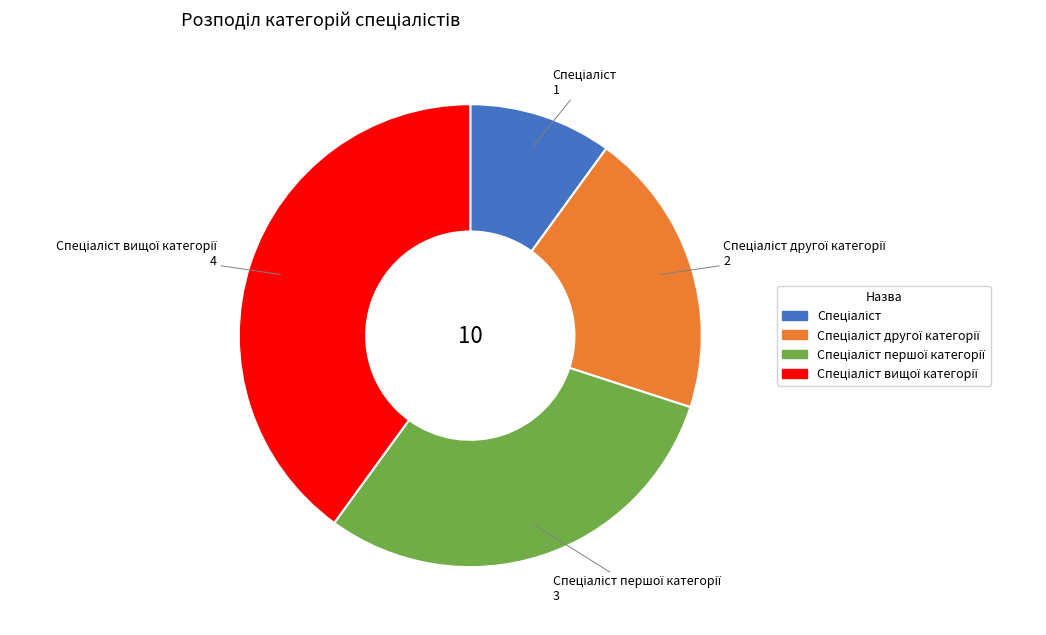

Does any single category account for the majority?

No